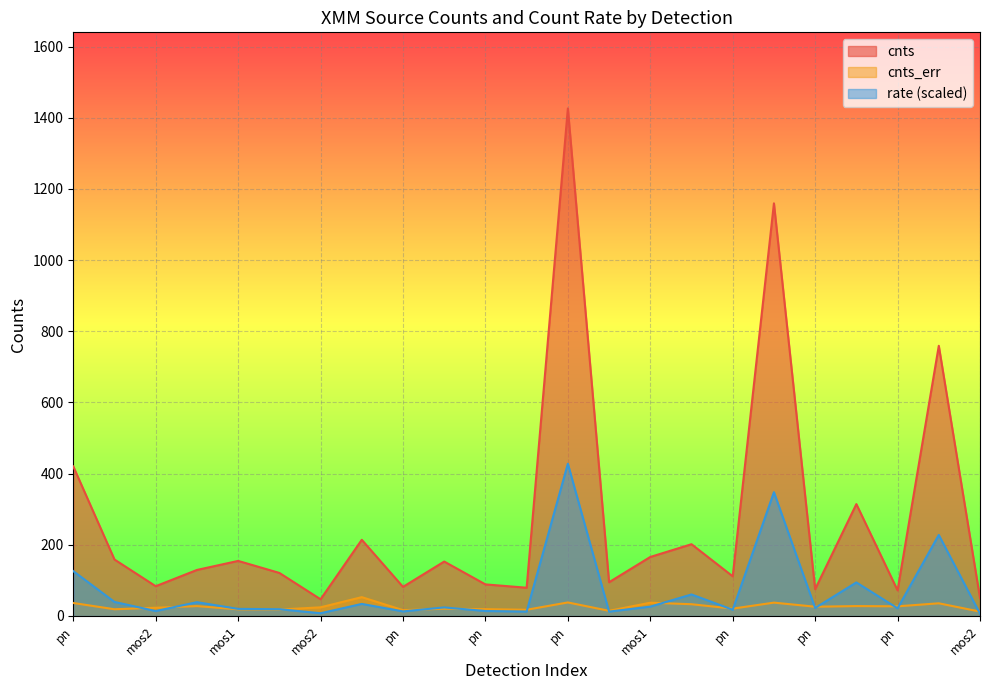

Is the value of cnts_err at pn greater than the value of cnts at pn?

No